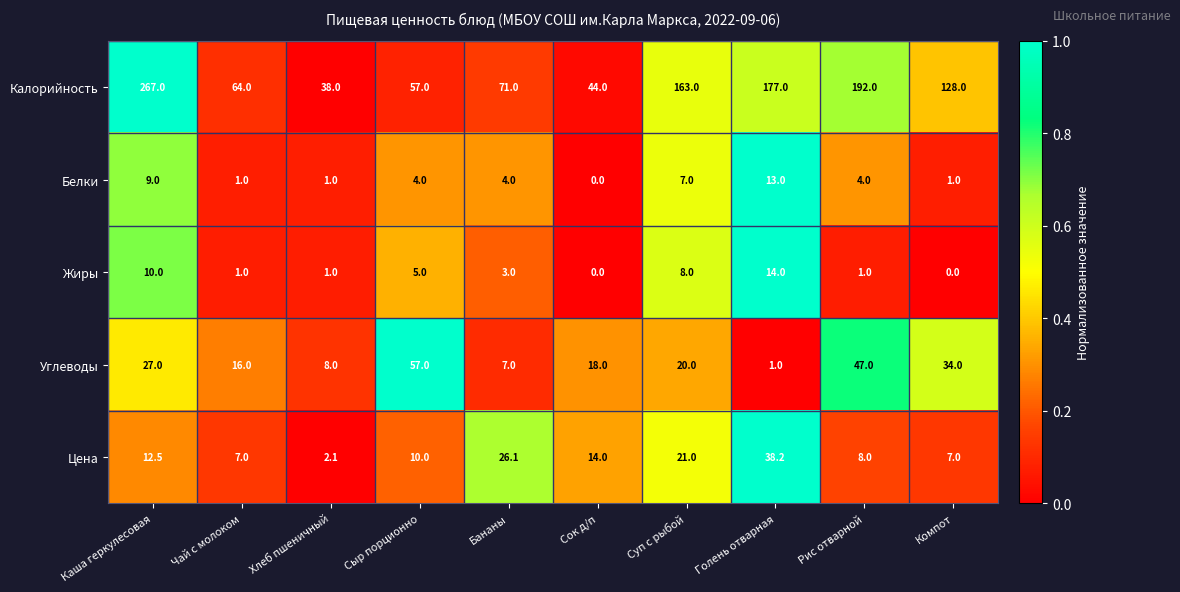

What is the sum of the Жиры values at Компот and Каша геркулесовая?

10.0